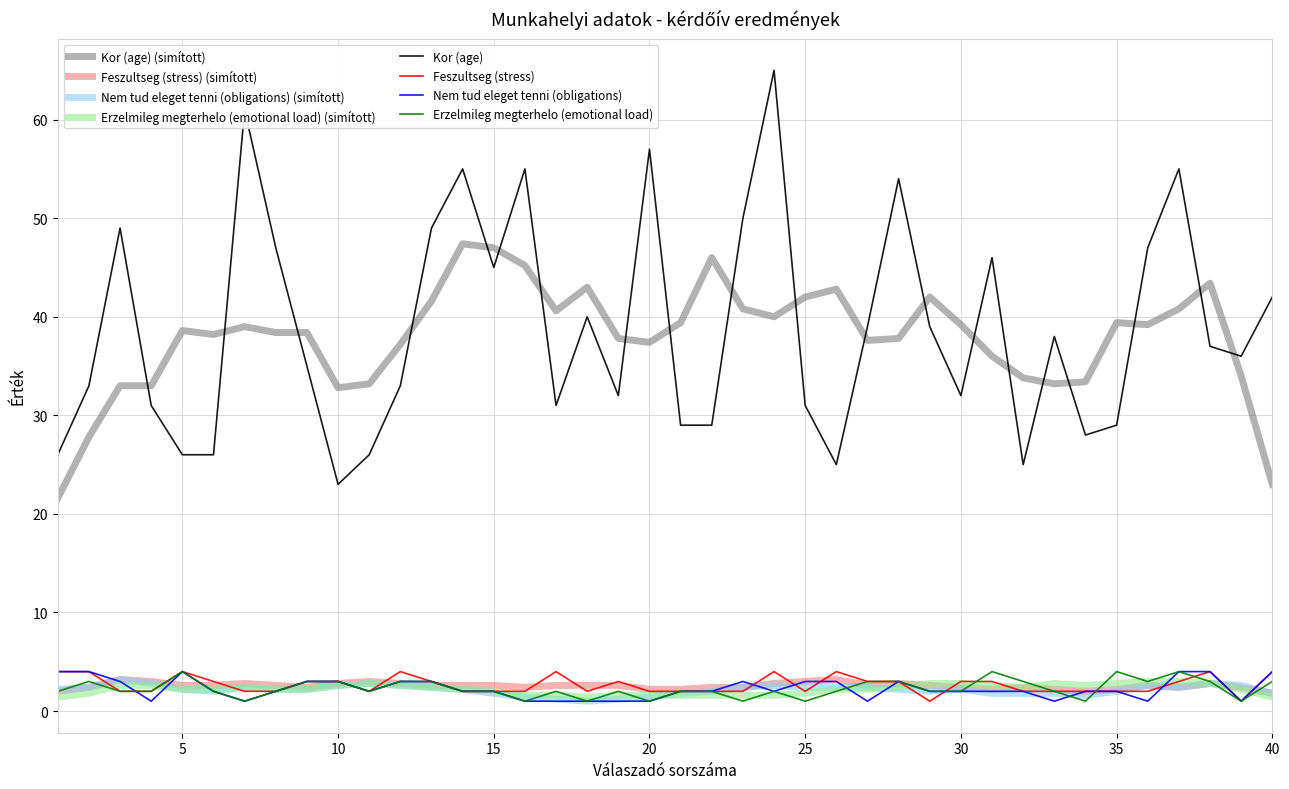

What is the maximum value shown in the chart?

65.0